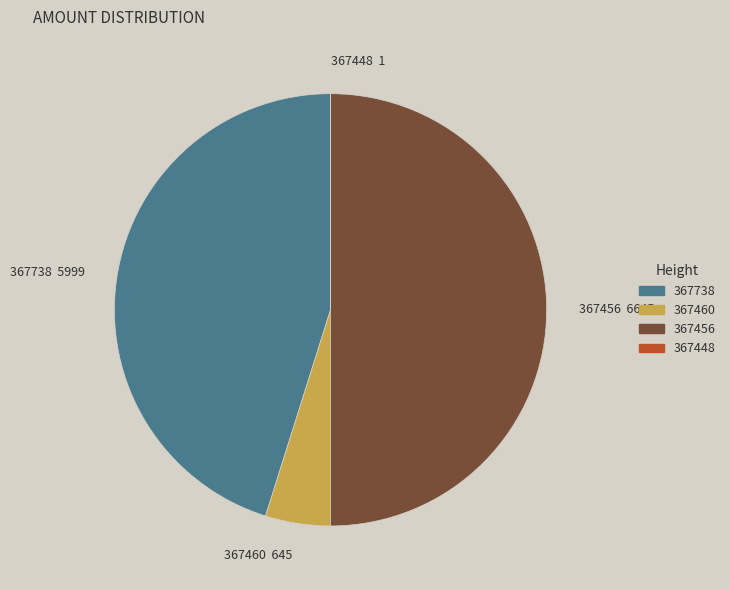

Which slice is the largest?

367456